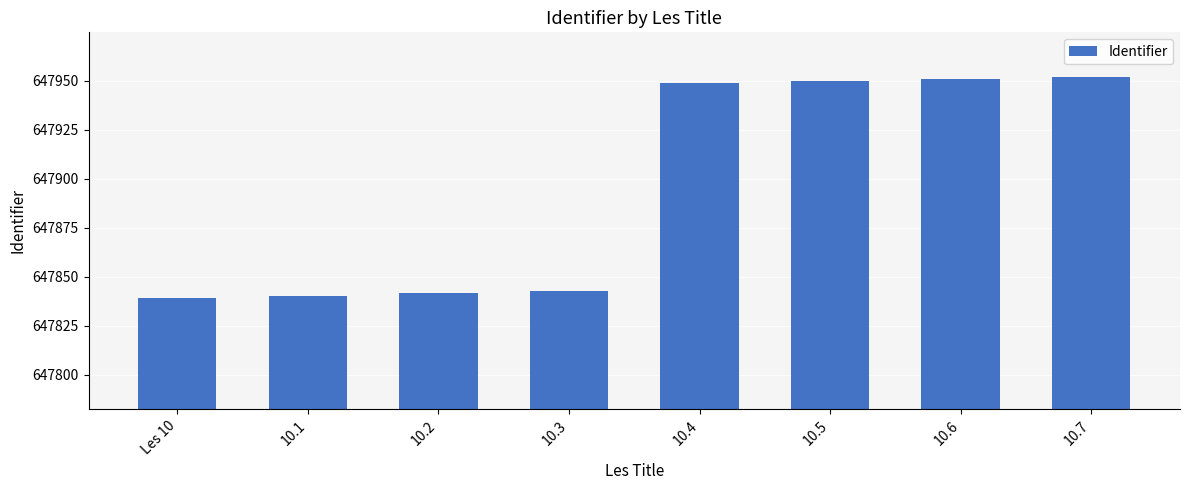

What is the change in value from 10.1 to 10.7?

+112